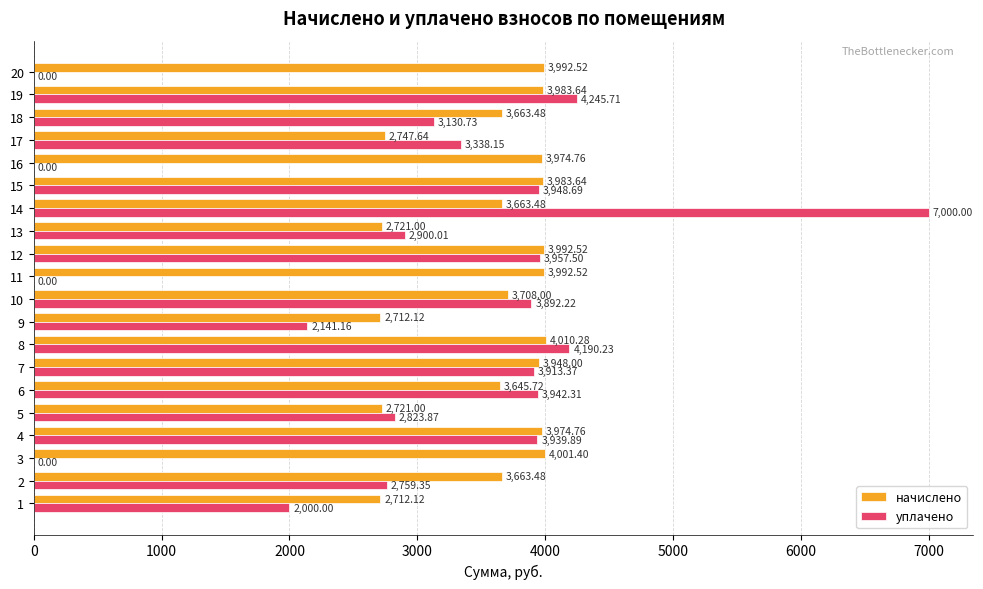

Which series changed the most between 2 and 15?

уплачено